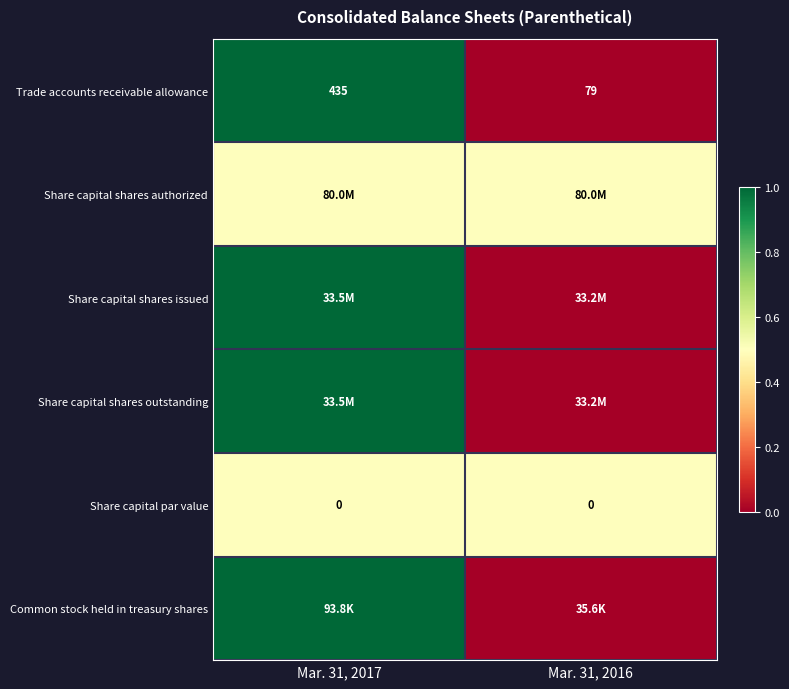

How many data points in Trade accounts receivable allowance are less than 435?

1